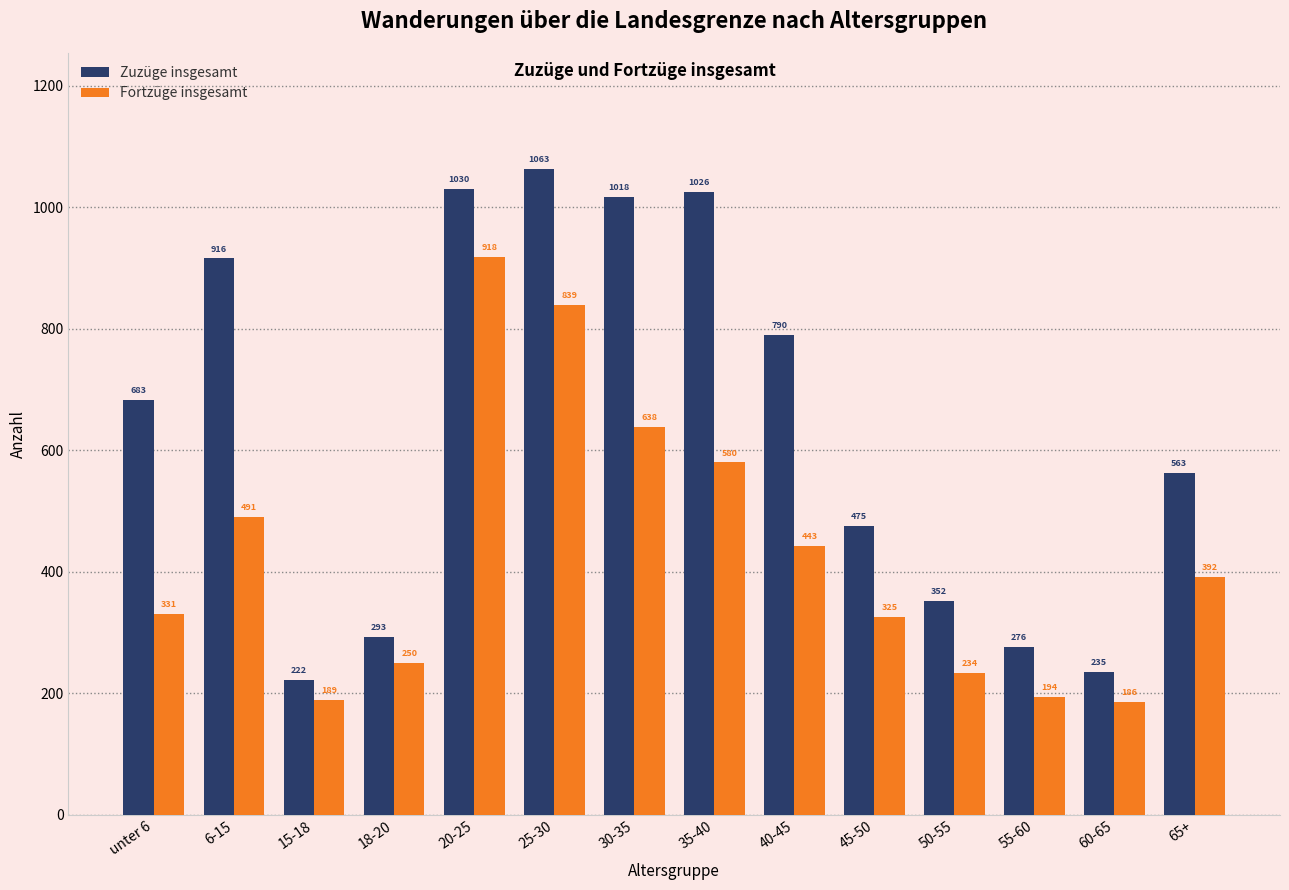

What is the sum of all Fortzüge insgesamt values?

6010